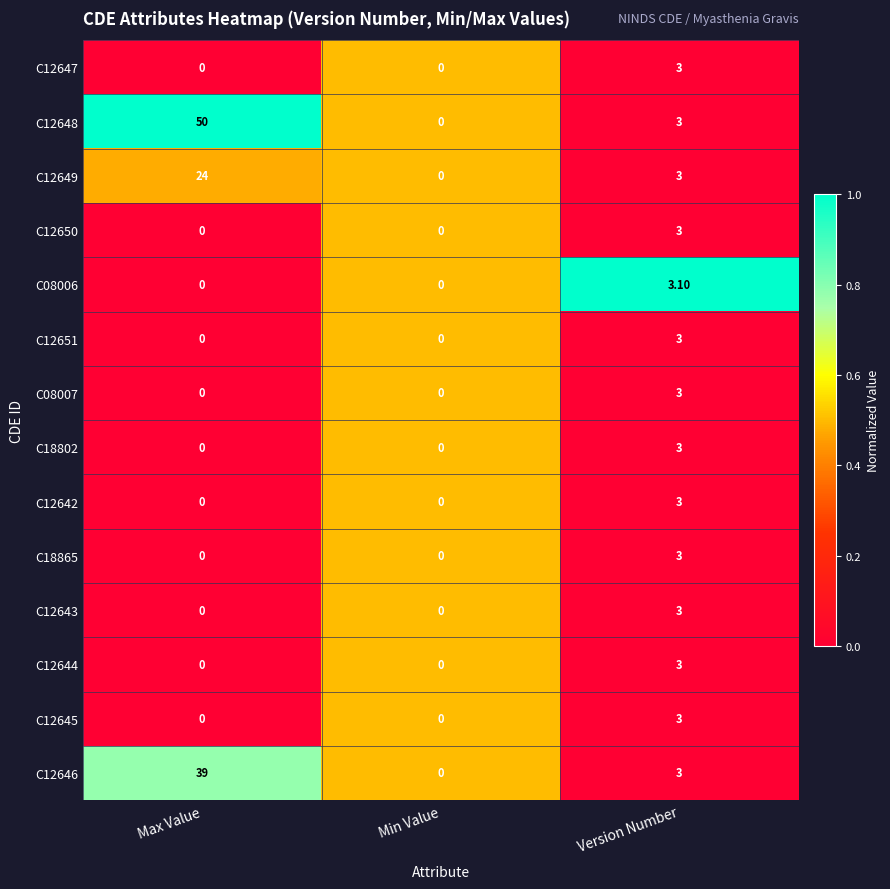

At which category is the sum across all series the highest?

Max Value